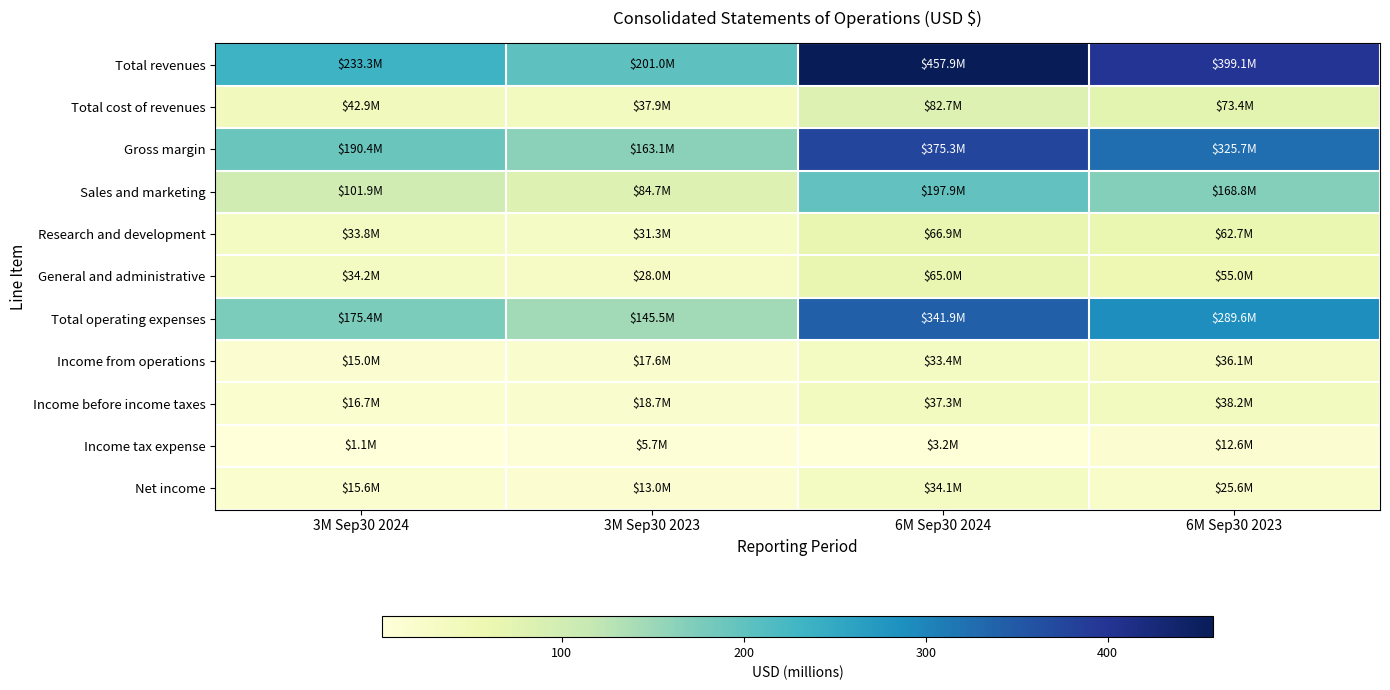

Which label corresponds to the largest value in the chart?

6M Sep30 2024